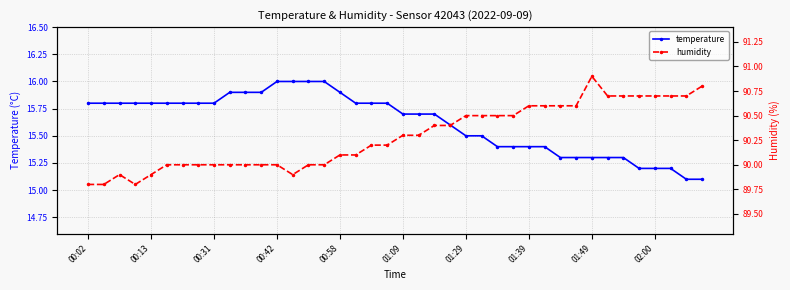

Which series has the largest total across all categories?

humidity